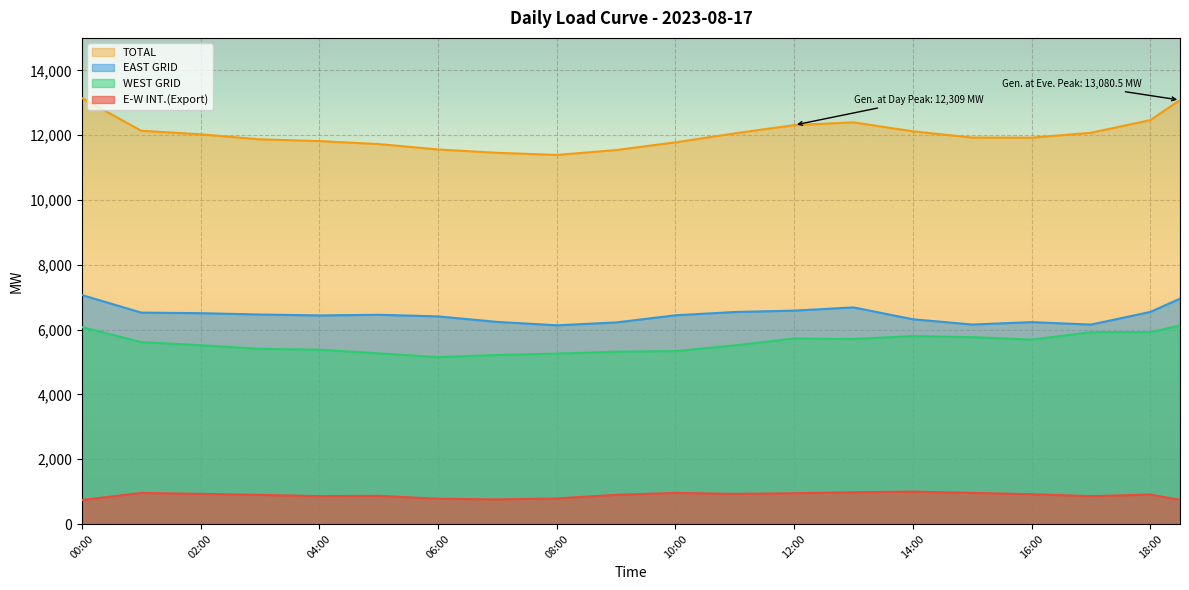

Which series has the largest range (max minus min)?

TOTAL